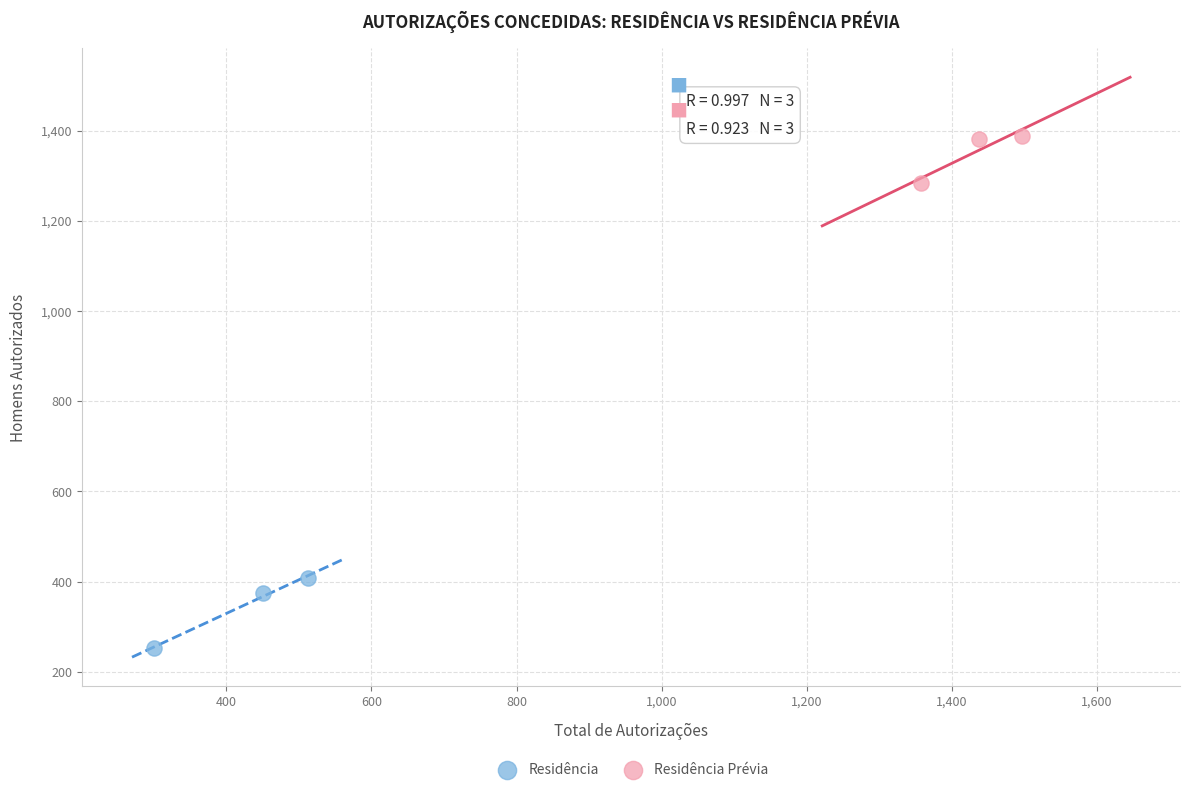

Which series has the widest spread of Y values?

Residência